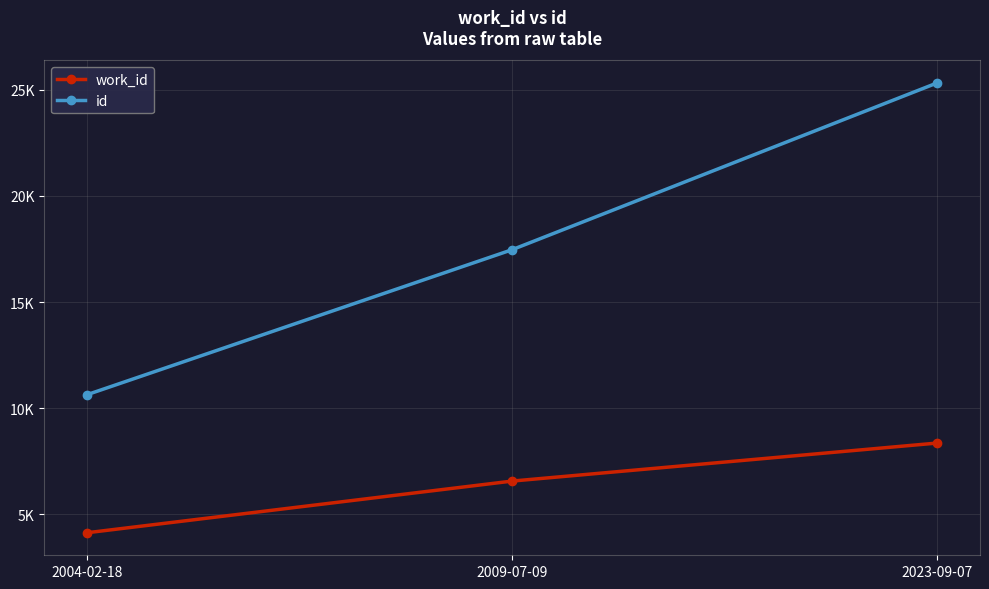

What are all the series names shown in the legend?

work_id, id